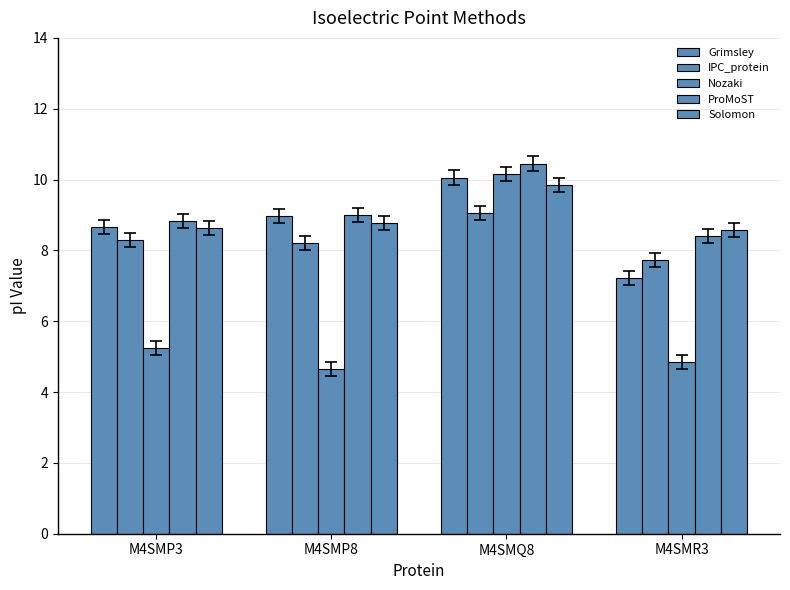

How many ProMoST values are between 8 and 10?

3